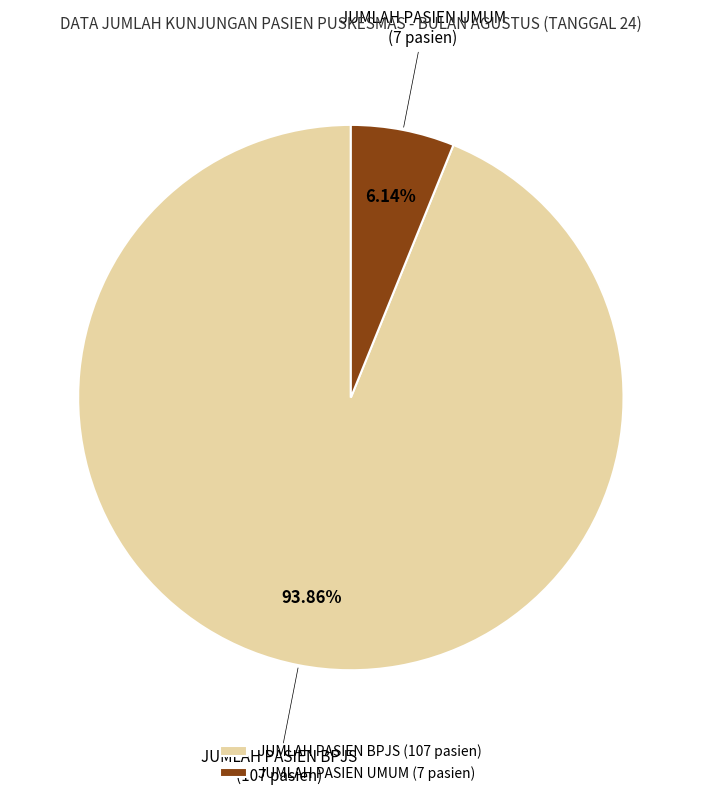

What portion of the pie excludes JUMLAH PASIEN BPJS?

6.1%